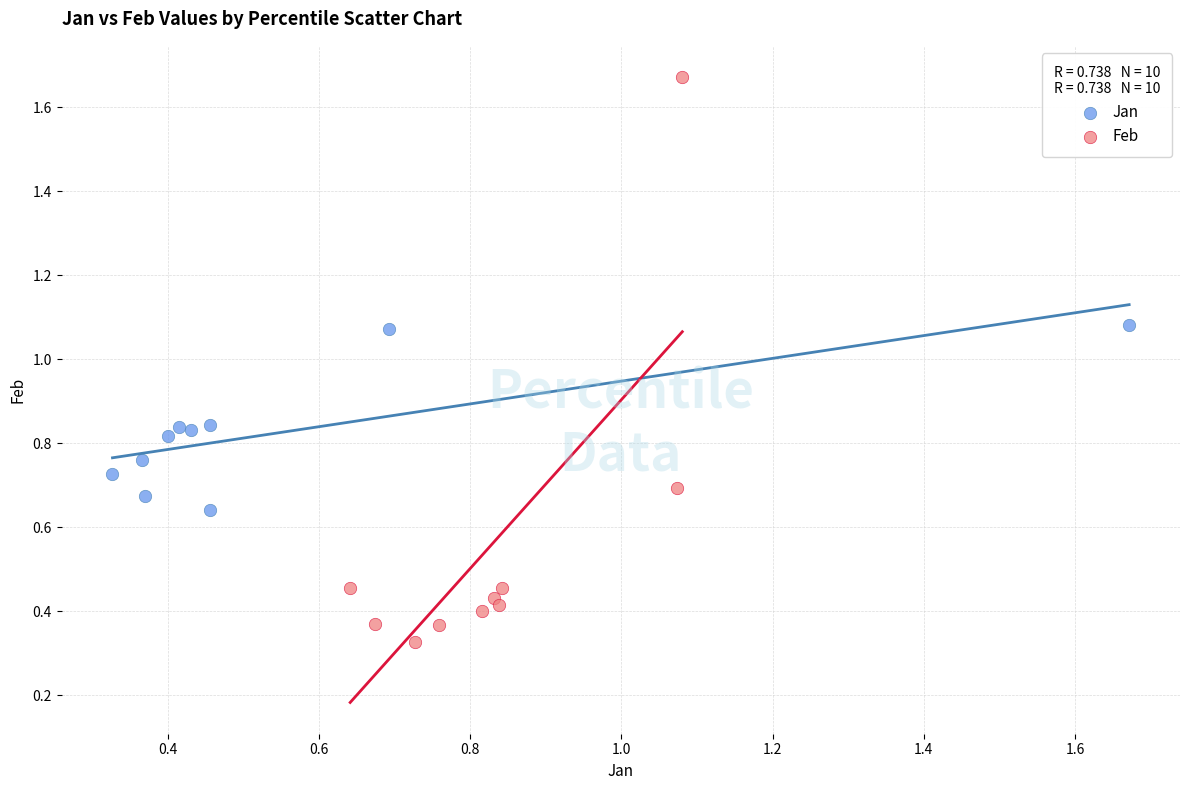

Which series has the largest Y range (max minus min)?

Feb